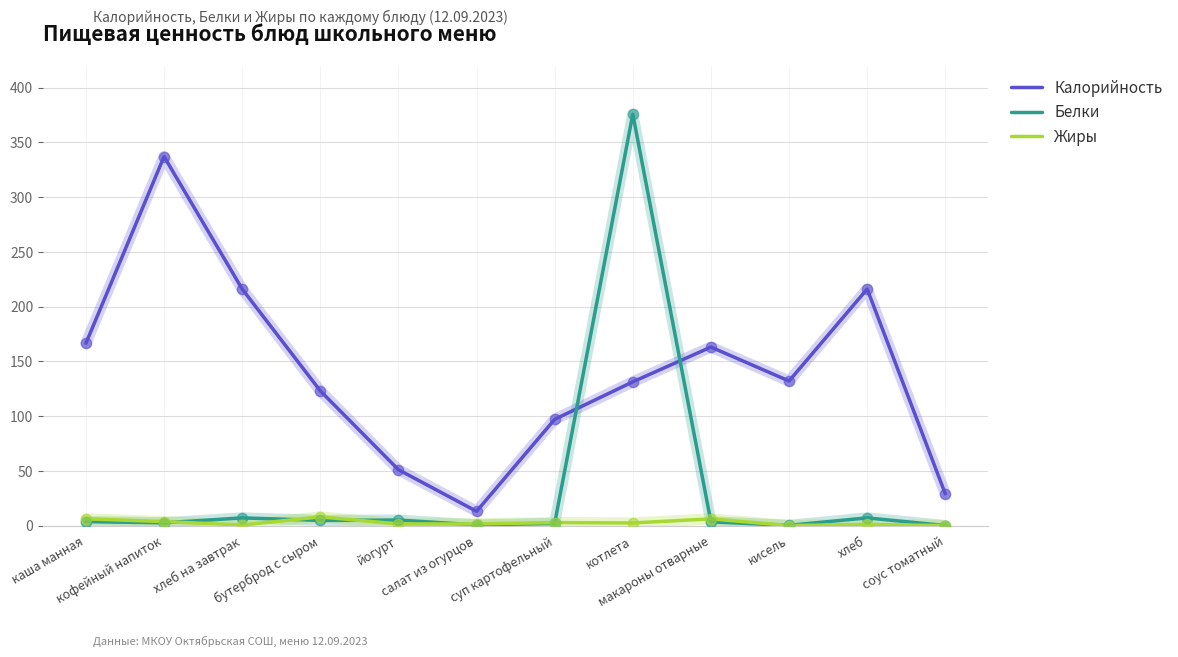

What is the lowest value of the Калорийность series?

13.0